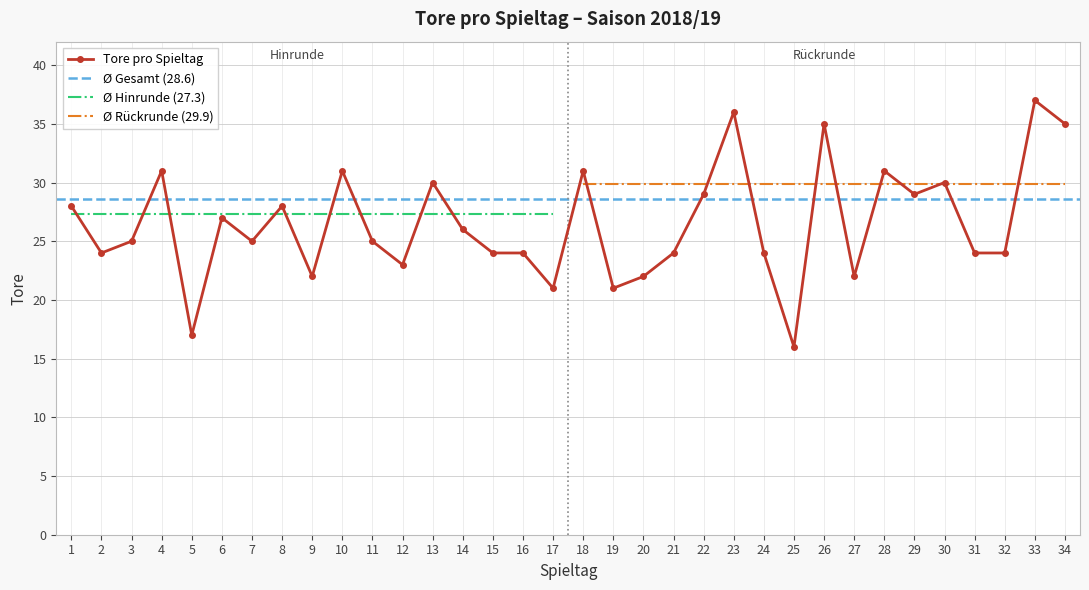

What is the sum of the values at 14 and 19?

47